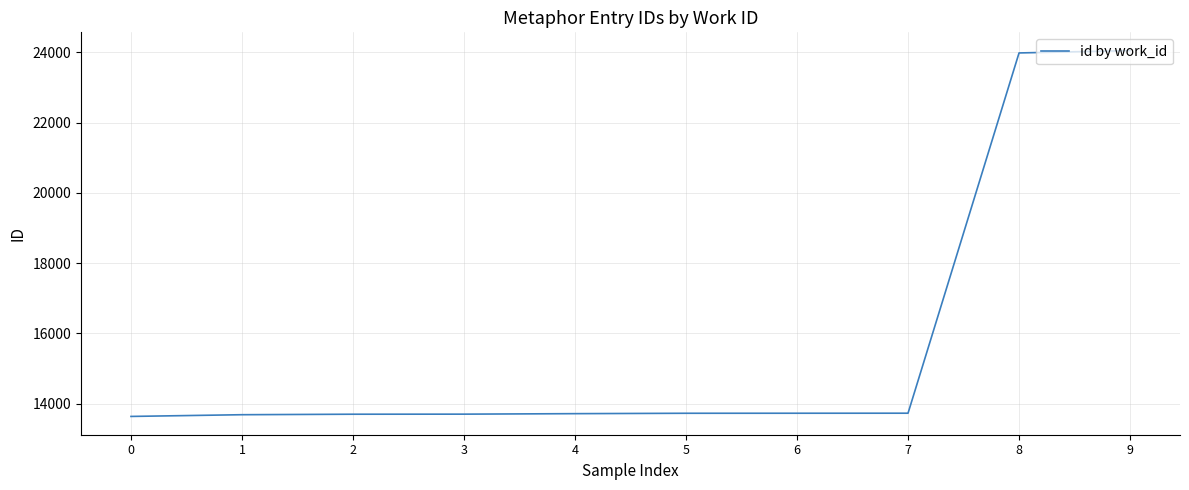

True or false: the data shows 13638 at 0.

True